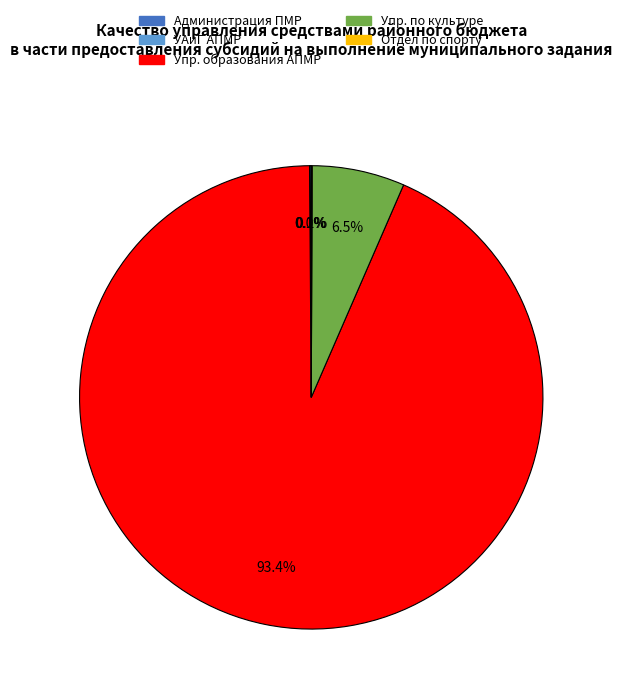

What is the majority slice?

Упр. образования АПМР